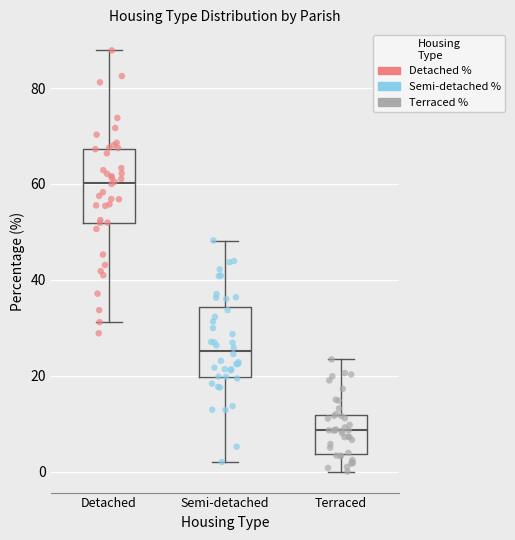

Reading left to right, read every box against the y-axis: the position of its median line, the range the box covers, and the ends of its whiskers. The values are not printed on the chart, so give them approximately, as read against the axis.

Detached: median 60, box 52 to 68, whiskers 32 to 88
Semi-detached: median 26, box 20 to 34, whiskers 2 to 48
Terraced: median 8, box 4 to 12, whiskers 0 to 24